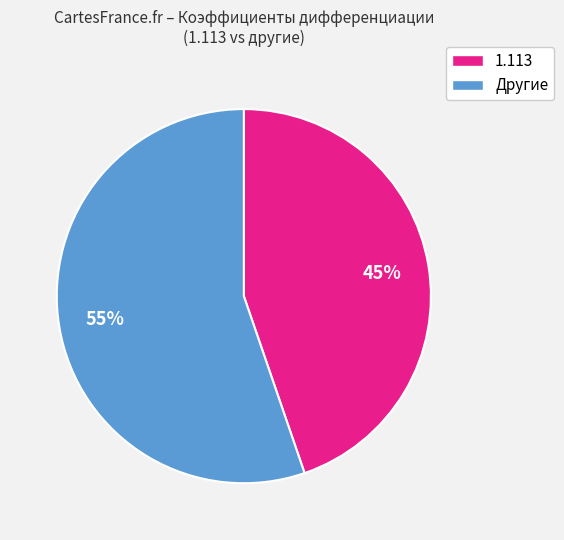

To the nearest percent, what is the average slice percentage?

50%